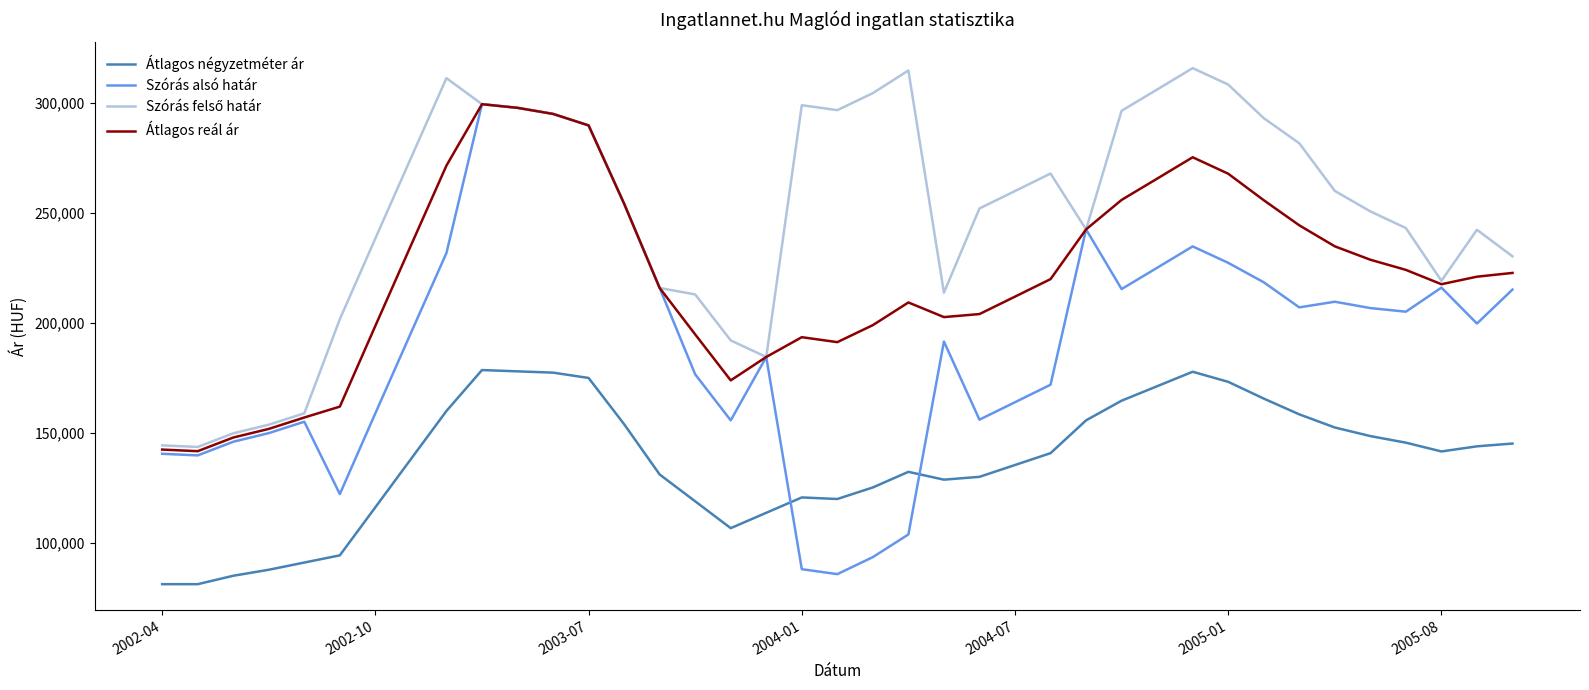

True or false: Átlagos reál ár and Átlagos négyzetméter ár intersect in this chart.

False